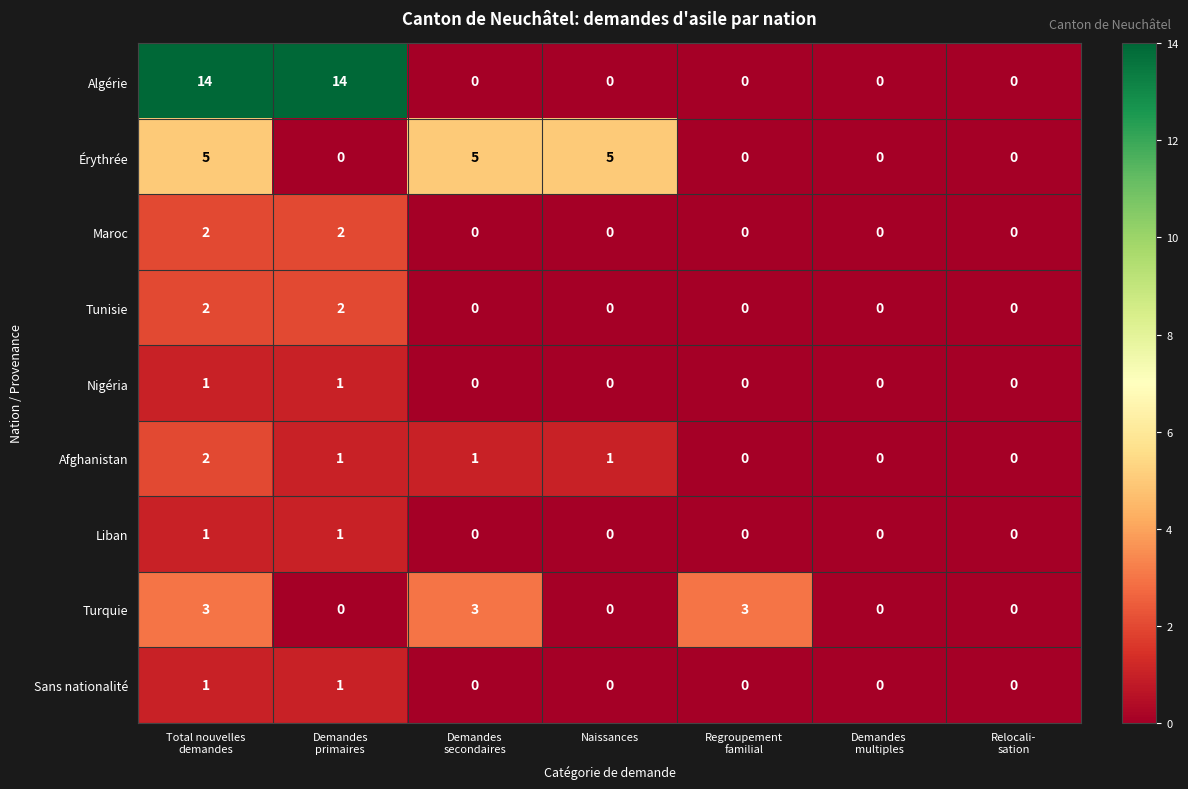

Which series has the largest total across all categories?

Algérie